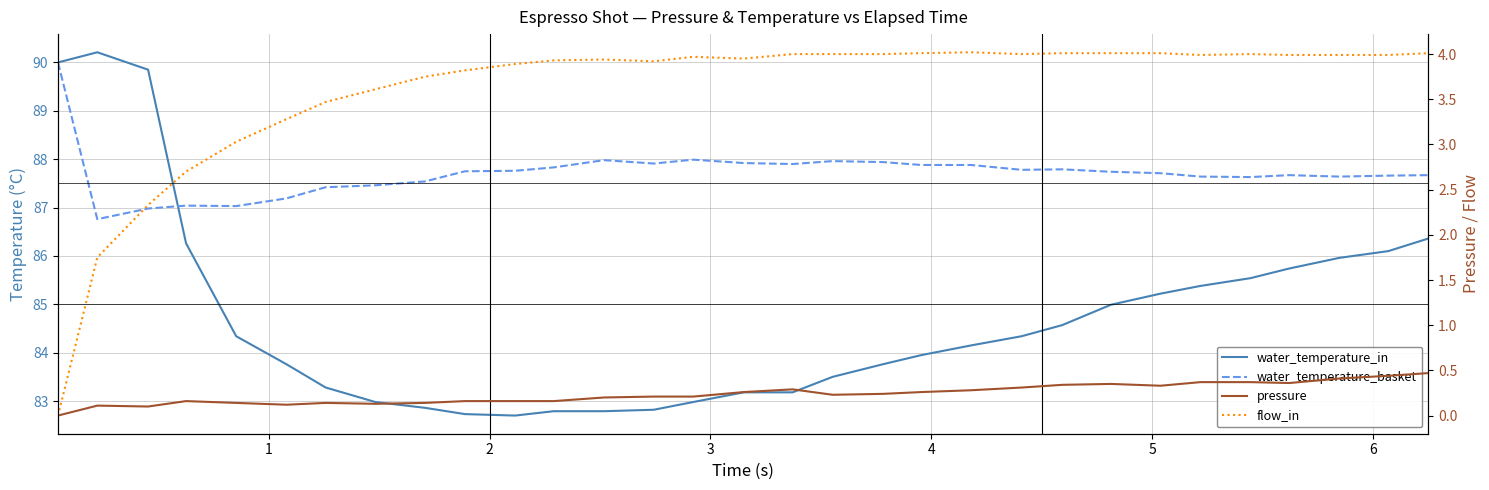

What is the maximum value for flow_in?

4.0